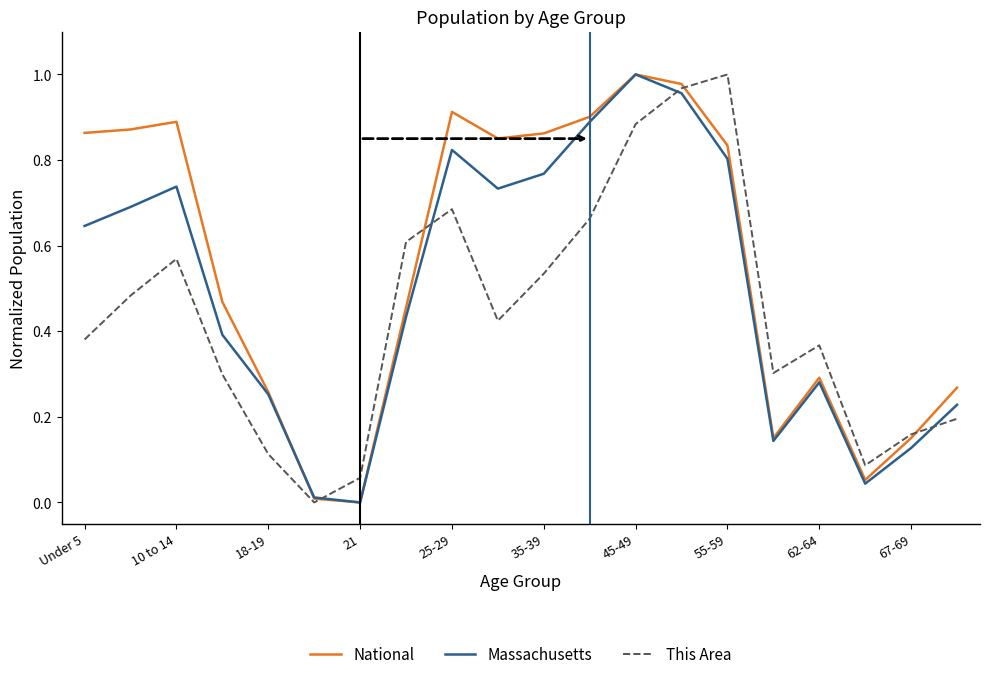

How many intersections are there between Massachusetts and This Area?

4